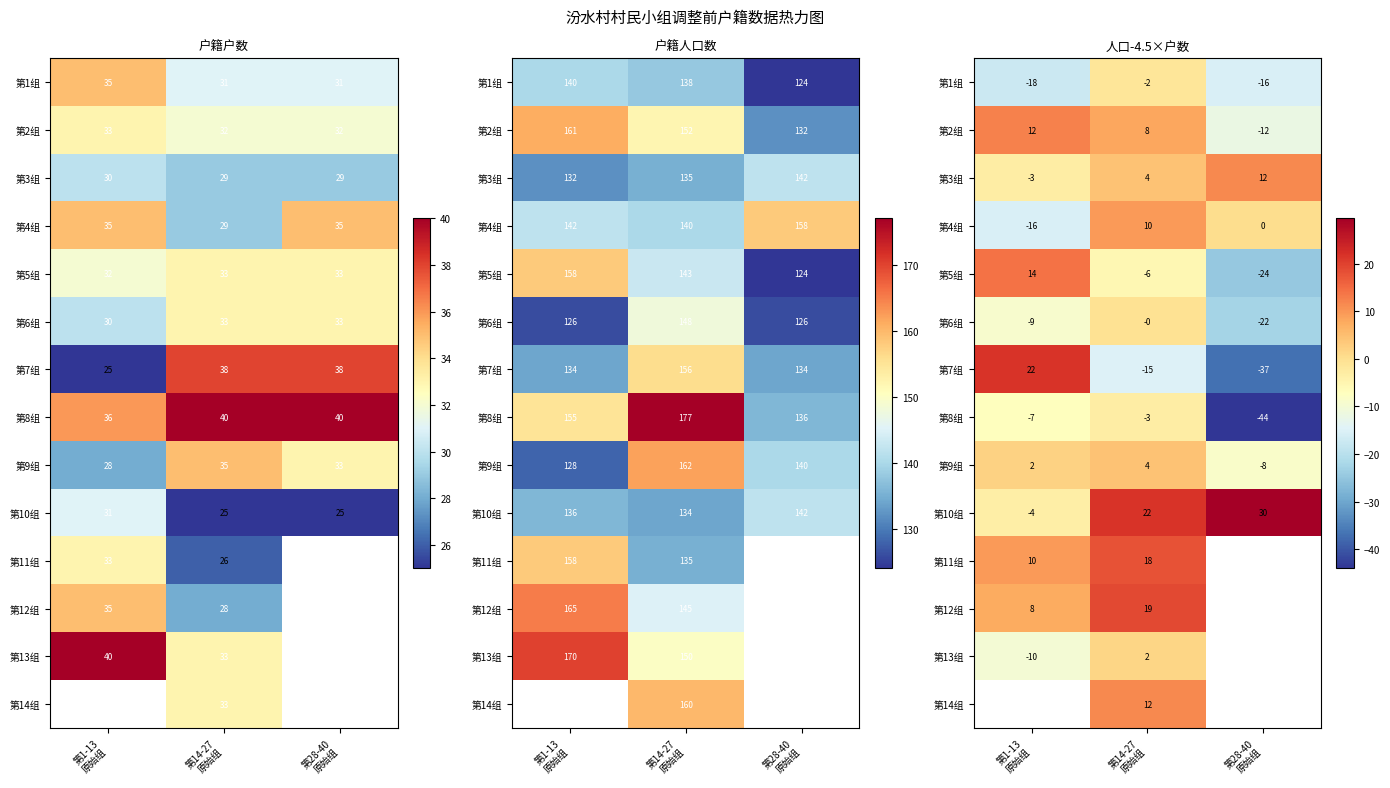

How many positive values does the 第2组 series have?

2